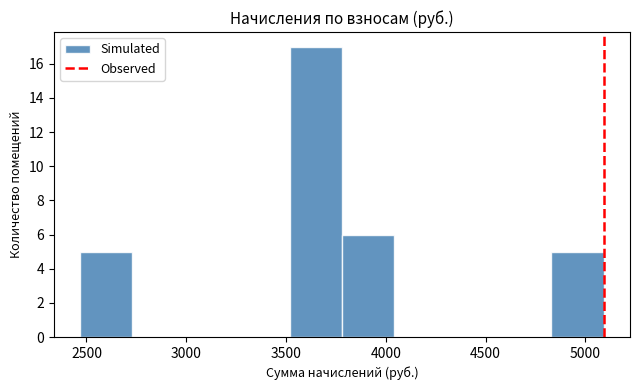

How tall is the bar that spans 3500 to 3800 on the x-axis? Neither the bar edges nor the heights are printed on the chart, so give them approximately, as read against the axes.

17